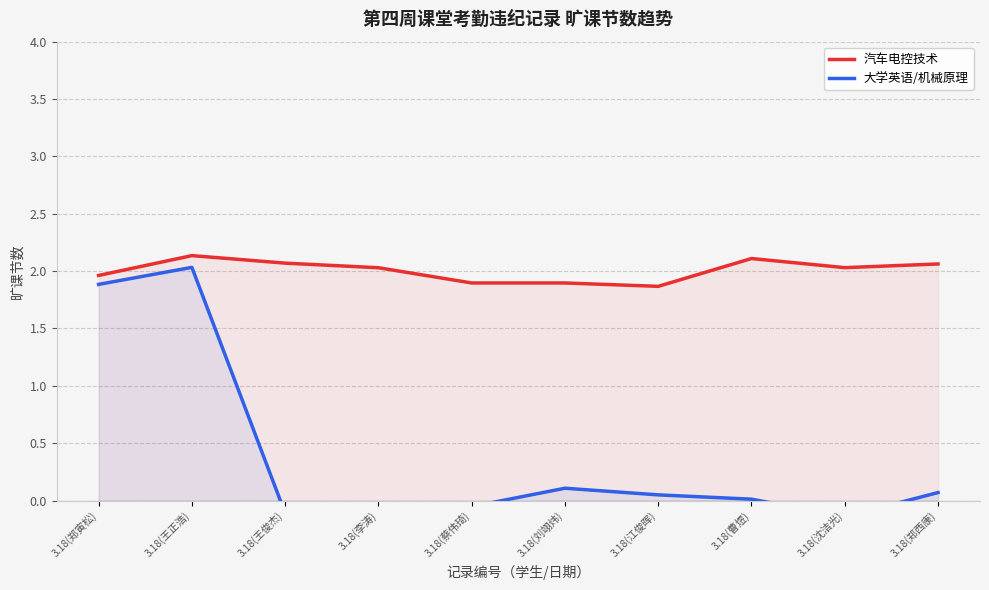

The 大学英语/机械原理 series shows -0.1 at 3.18(蔡伟琦). True or false?

False